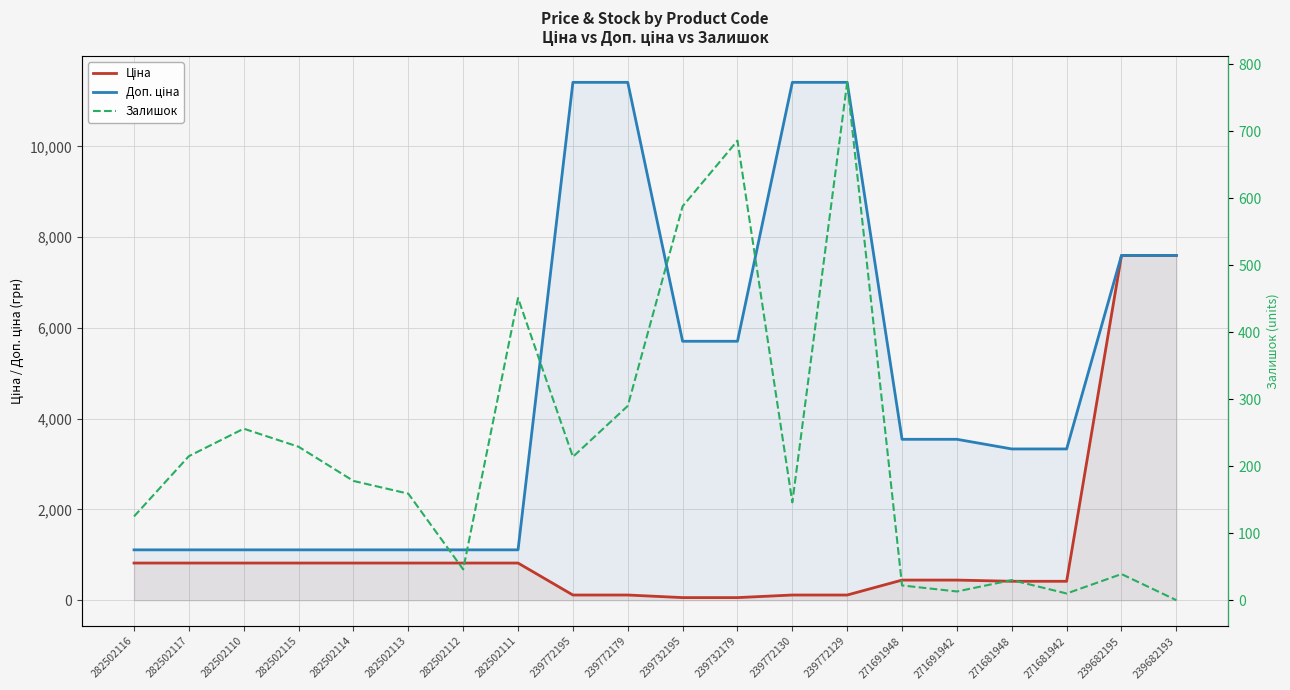

What is the label of the 1st point from the left?

282502116